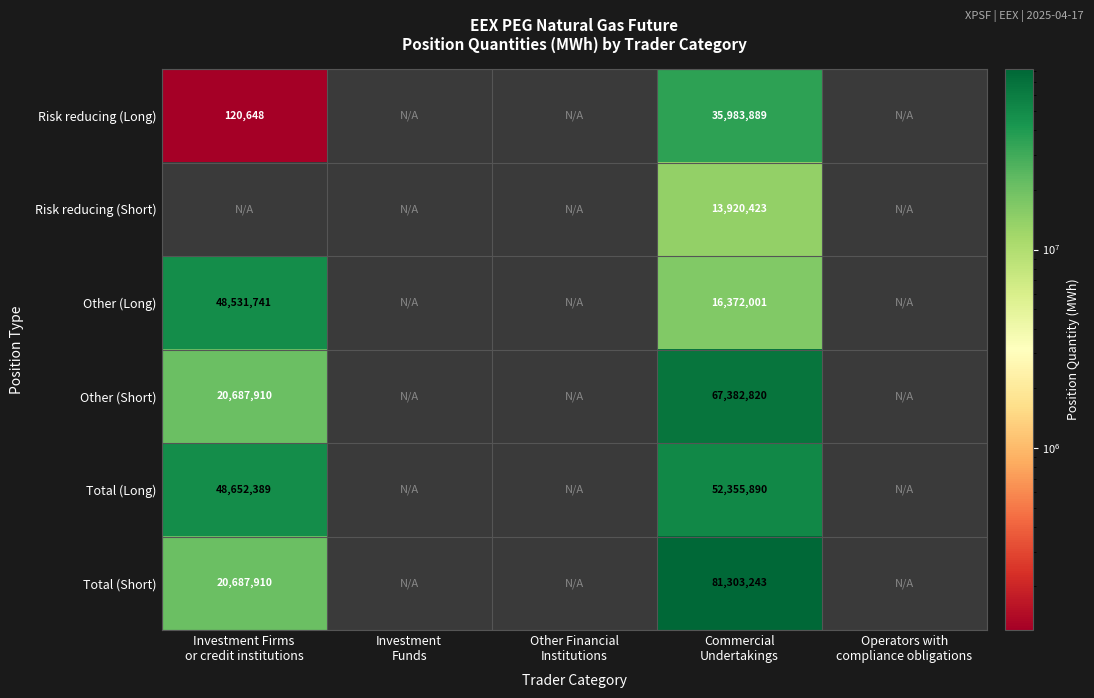

What is the total value across all series at Commercial
Undertakings?

267318266.0